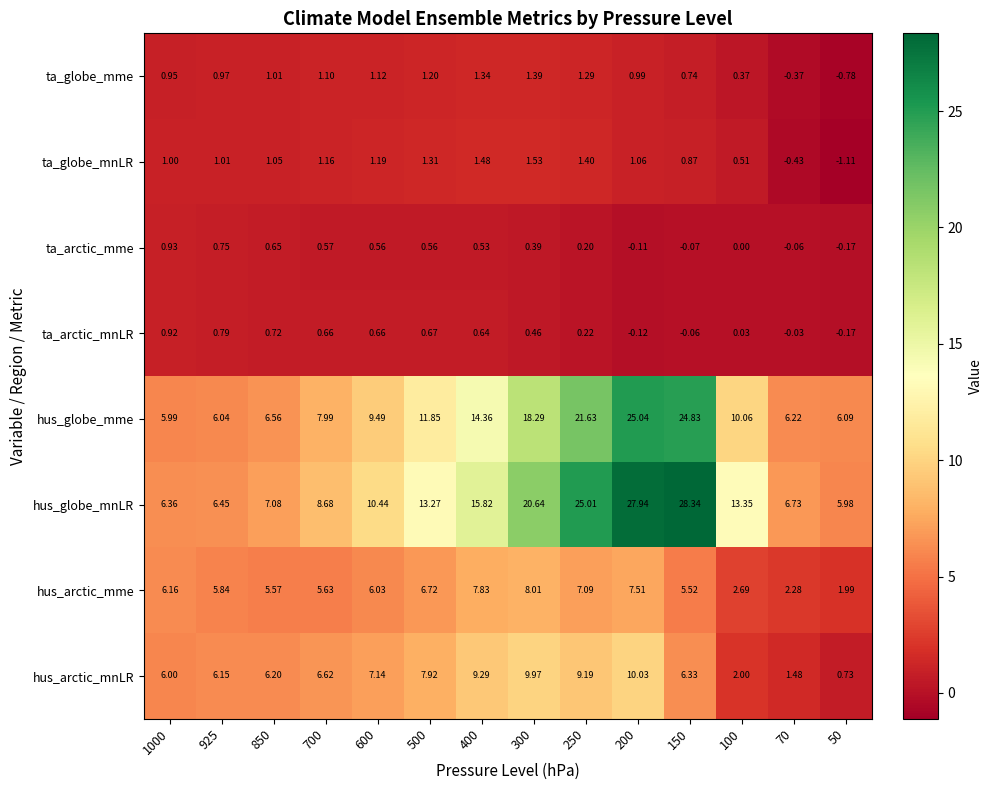

What is the total value across all series at 400?

51.3